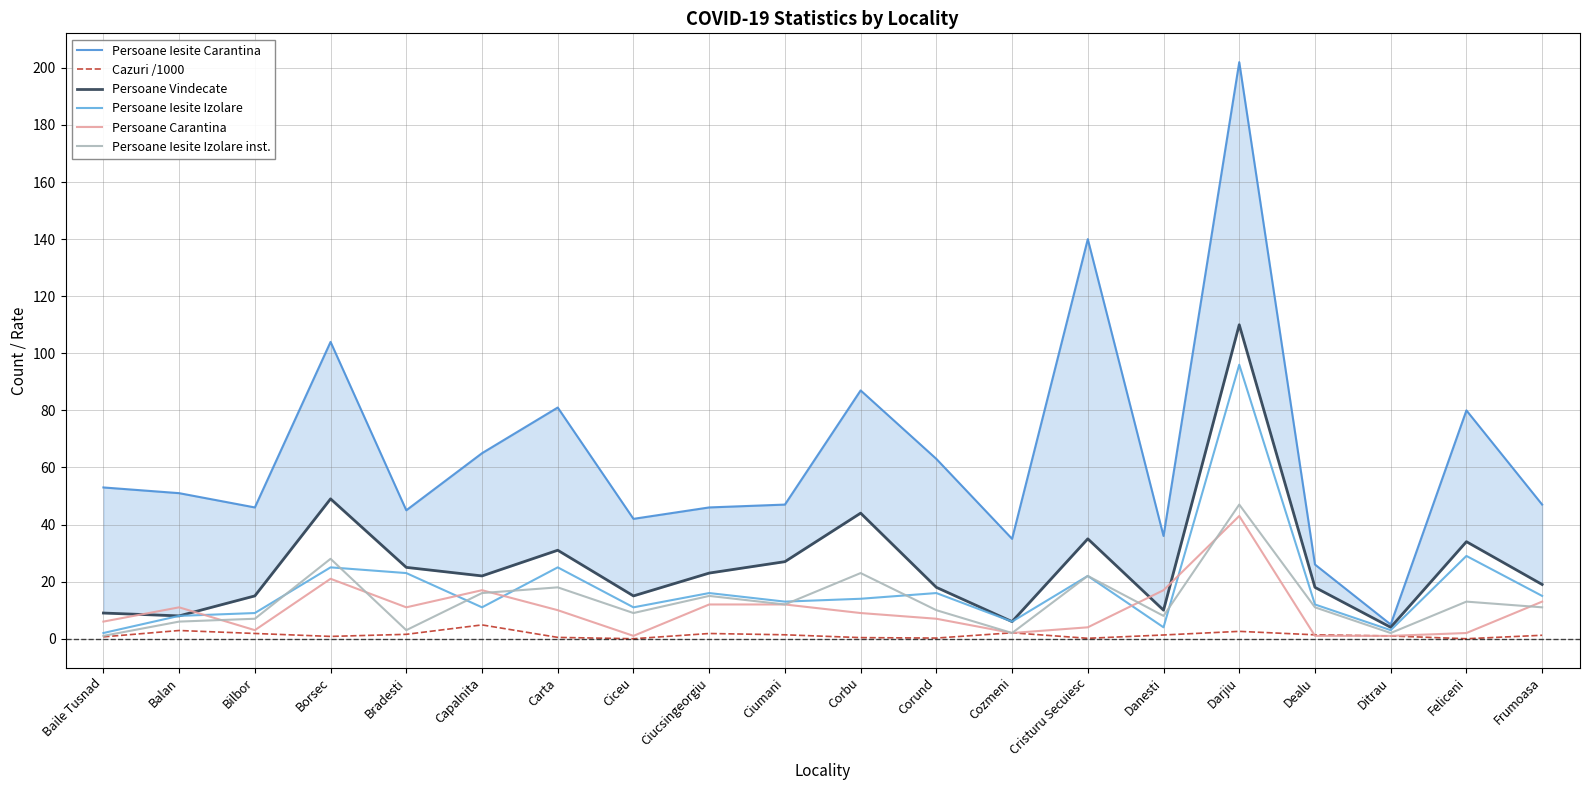

True or false: Persoane Carantina has a value of 1.6 at Ditrau.

False